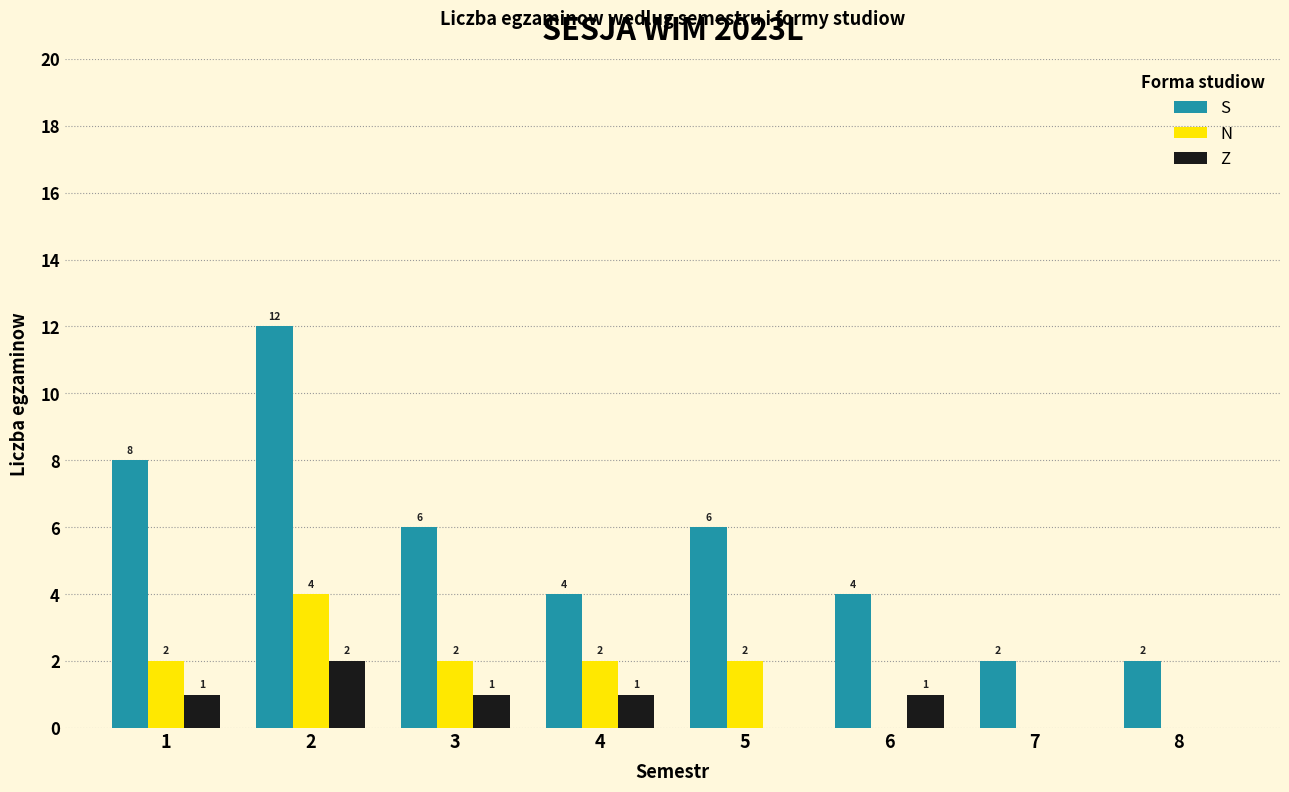

What is the total value across all series at 3?

9